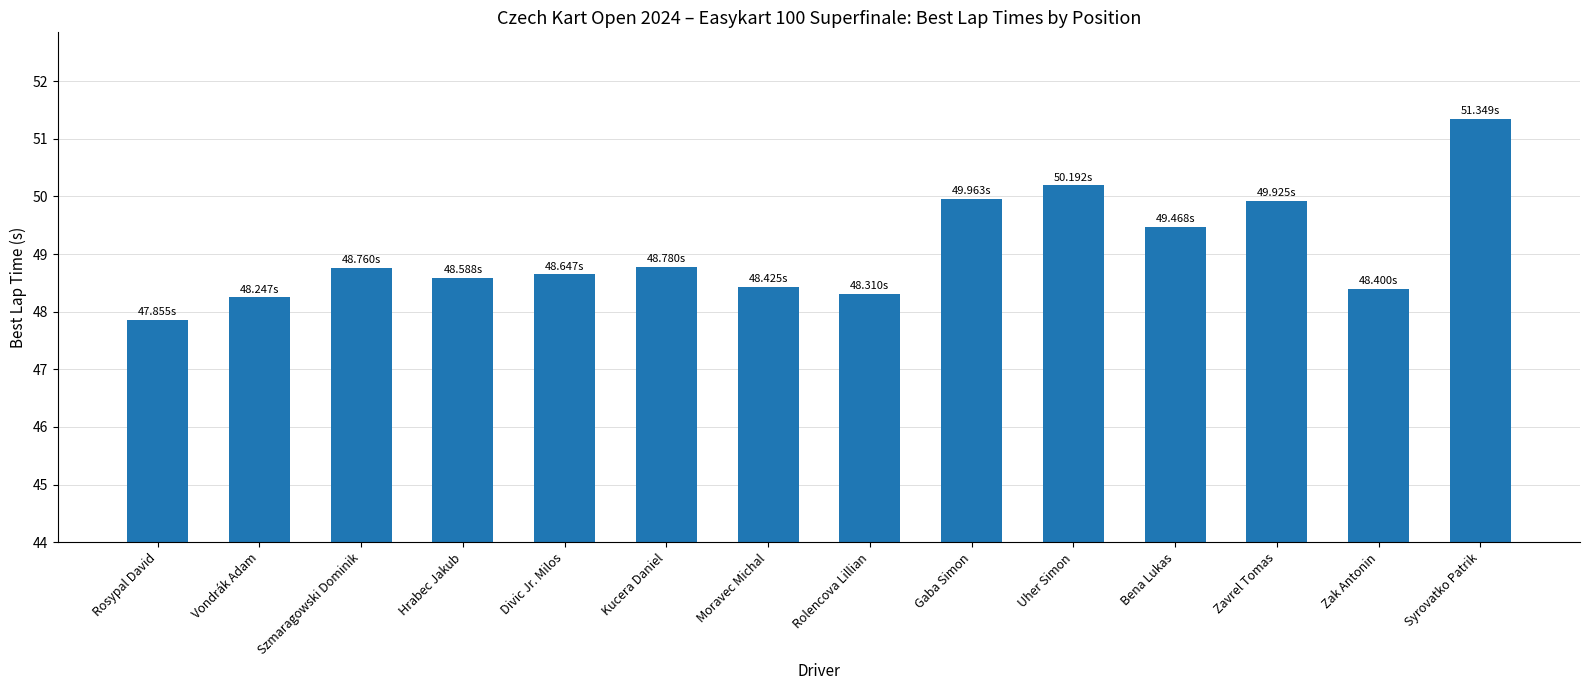

Reading left to right, list all the values displayed in this chart.

Rosypal David=47.9	Vondrák Adam=48.2	Szmaragowski Dominik=48.8	Hrabec Jakub=48.6	Divic Jr. Milos=48.6	Kucera Daniel=48.8	Moravec Michal=48.4	Rolencova Lillian=48.3	Gaba Simon=50.0	Uher Simon=50.2	Bena Lukas=49.5	Zavrel Tomas=49.9	Zak Antonin=48.4	Syrovatko Patrik=51.3